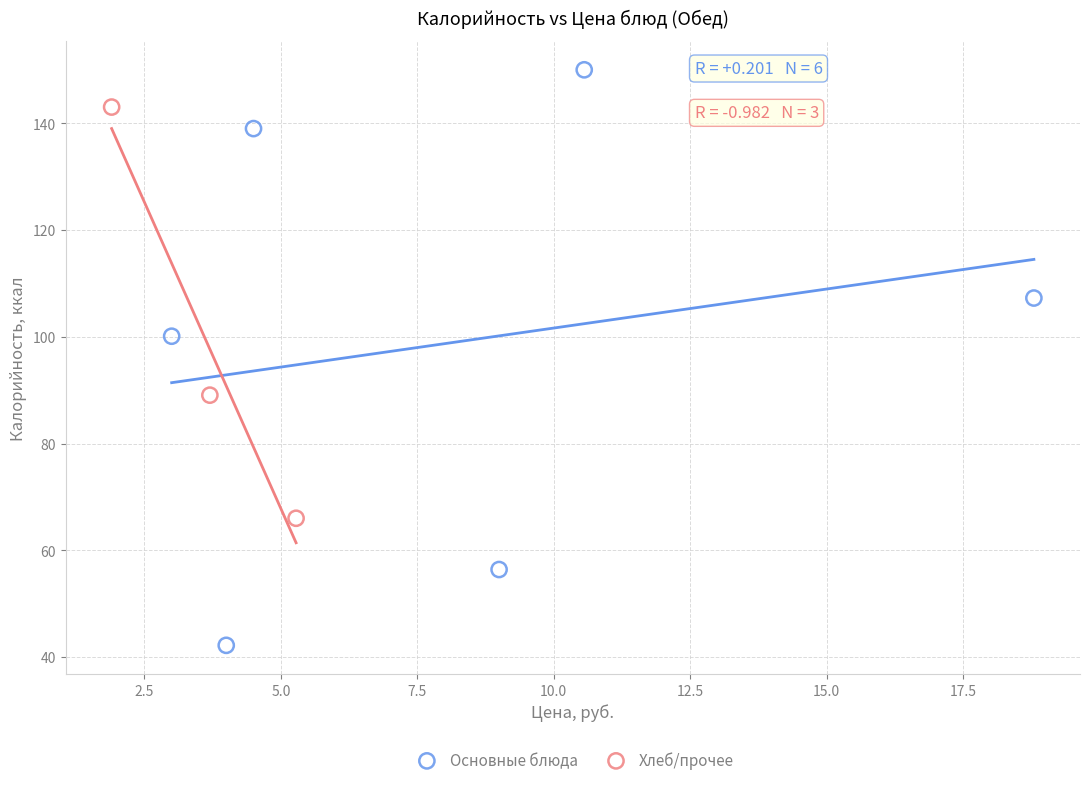

What are all the series names shown in the legend?

Основные блюда, Хлеб/прочее